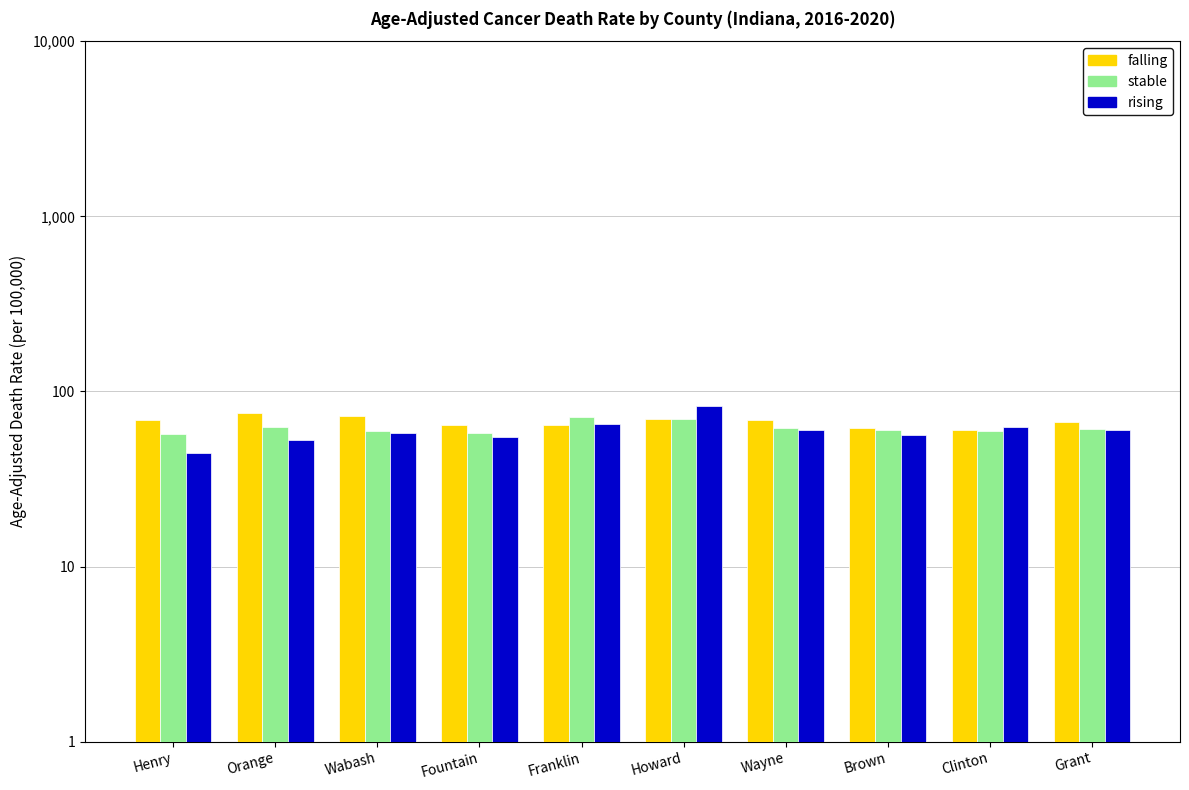

Which label corresponds to the largest value in the chart?

Howard